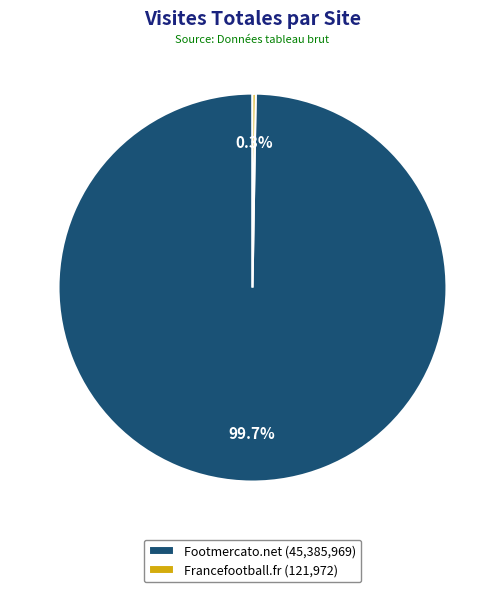

What portion of the pie excludes Footmercato.net (45,385,969)?

0.3%